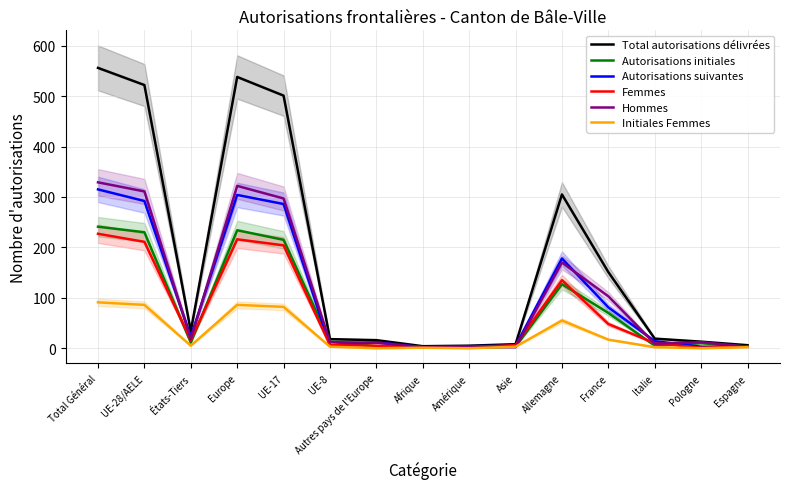

Between États-Tiers and UE-8, which is larger?

États-Tiers